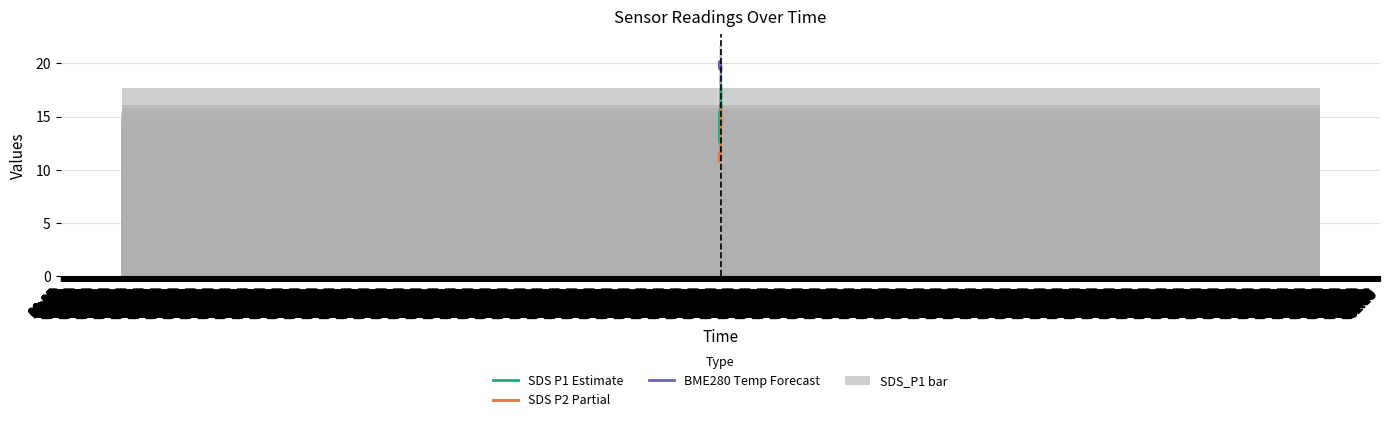

Which series changed the most between 01:00 and 02:15?

SDS P1 Estimate